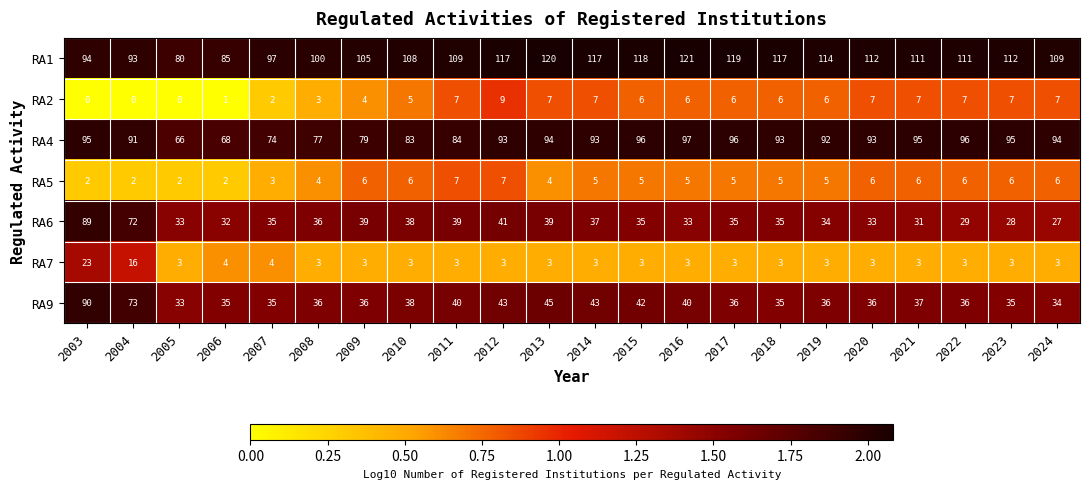

What is the difference between the RA2 values at 2006 and 2024?

6